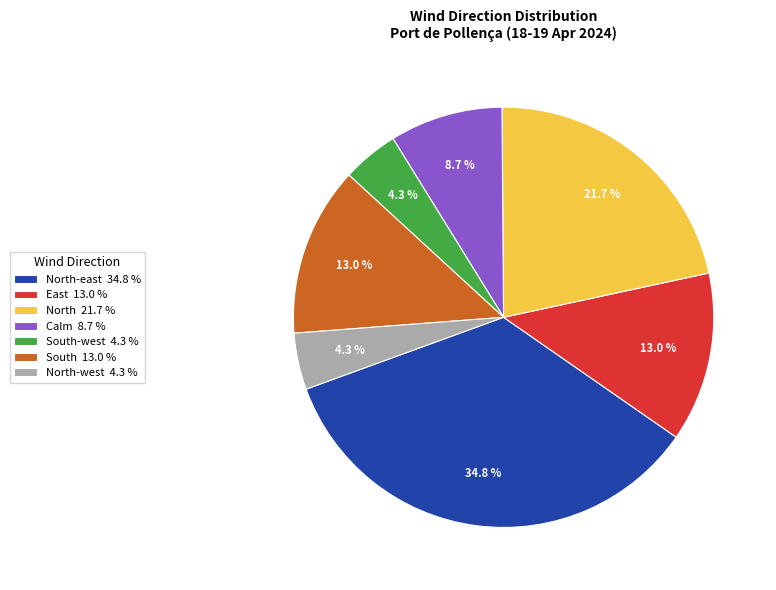

What is the largest slice in the pie chart?

North-east 34.8 %